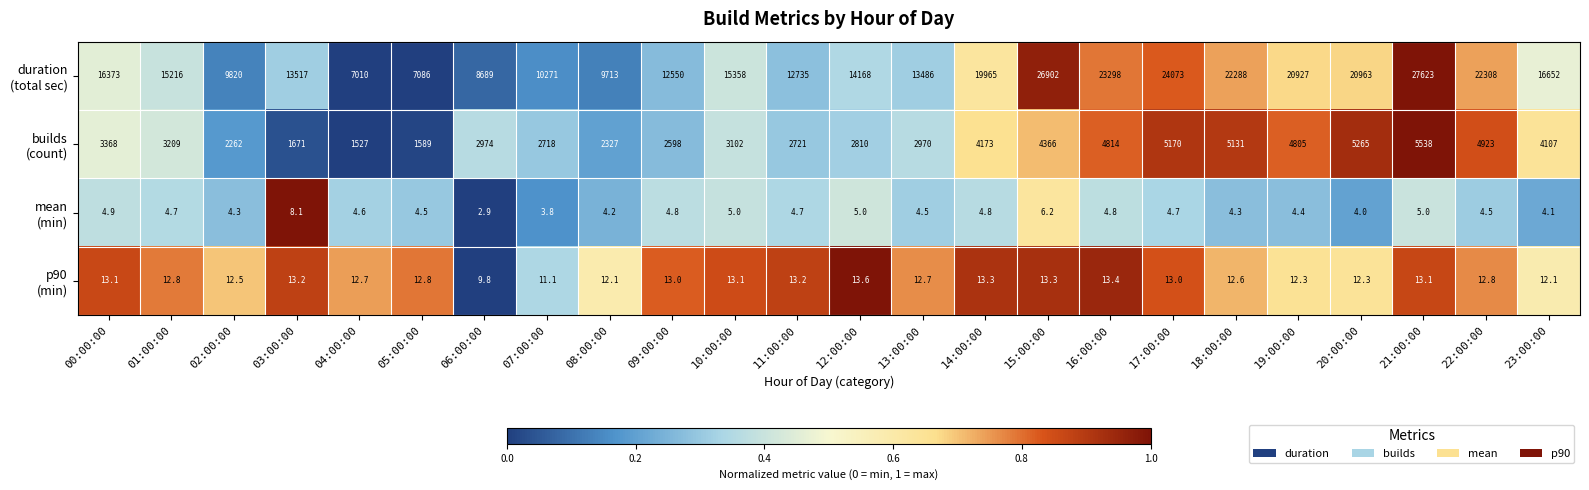

What is the spread (max minus min) of values at 14:00:00?

19960.2